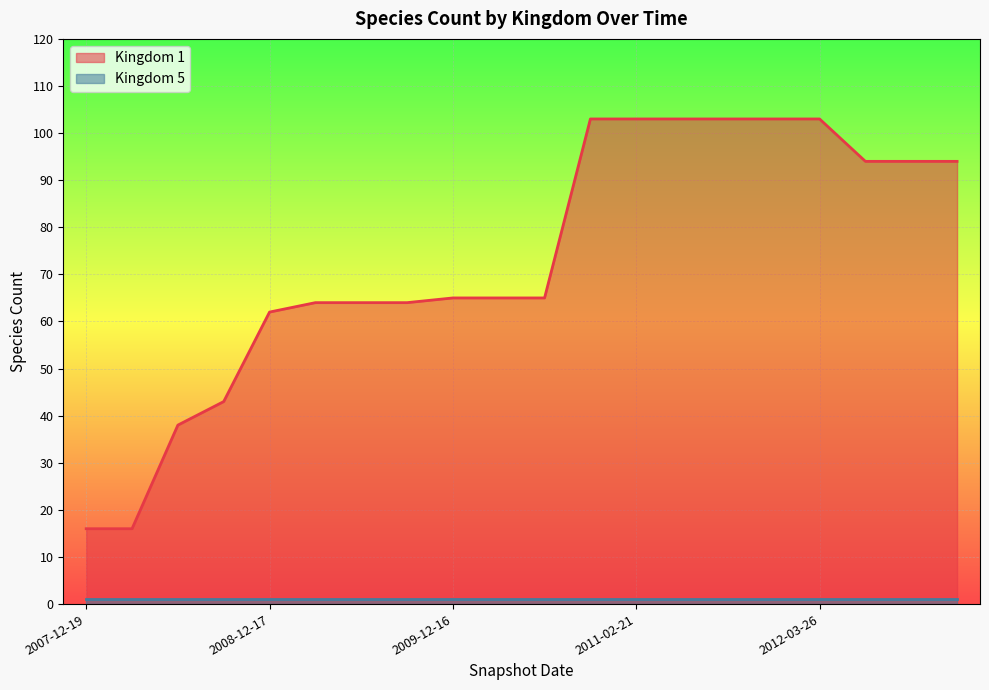

What is the change in value from 2012-03-26 to 2012-12-11?

-9